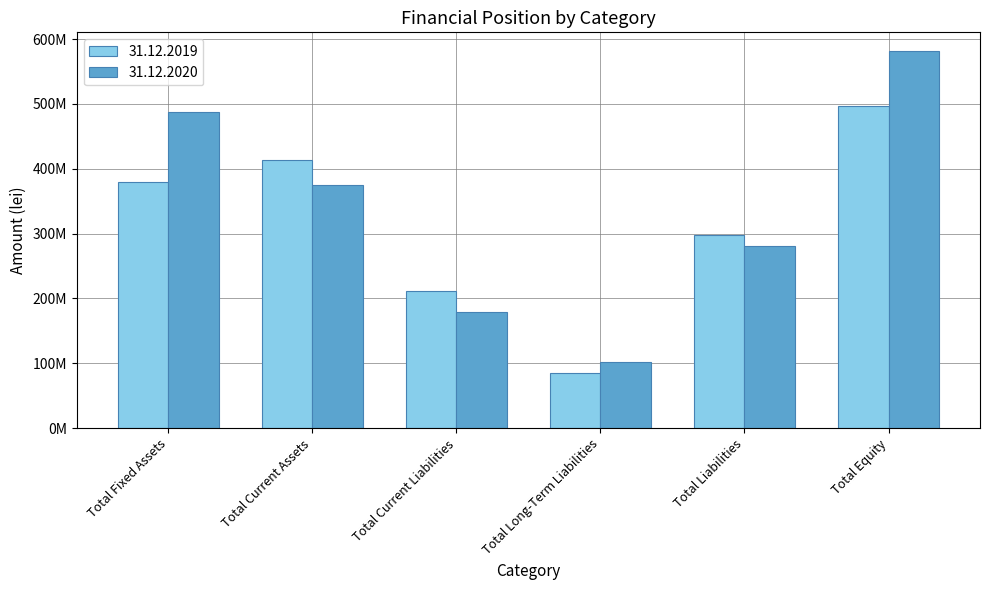

Rank the series by their average value, from lowest to highest.

31.12.2019, 31.12.2020